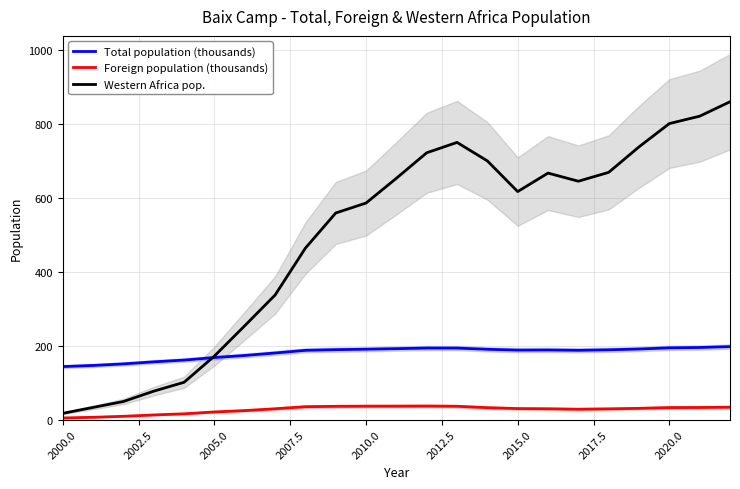

True or false: Foreign population (thousands) and Total population (thousands) cross at least once.

False